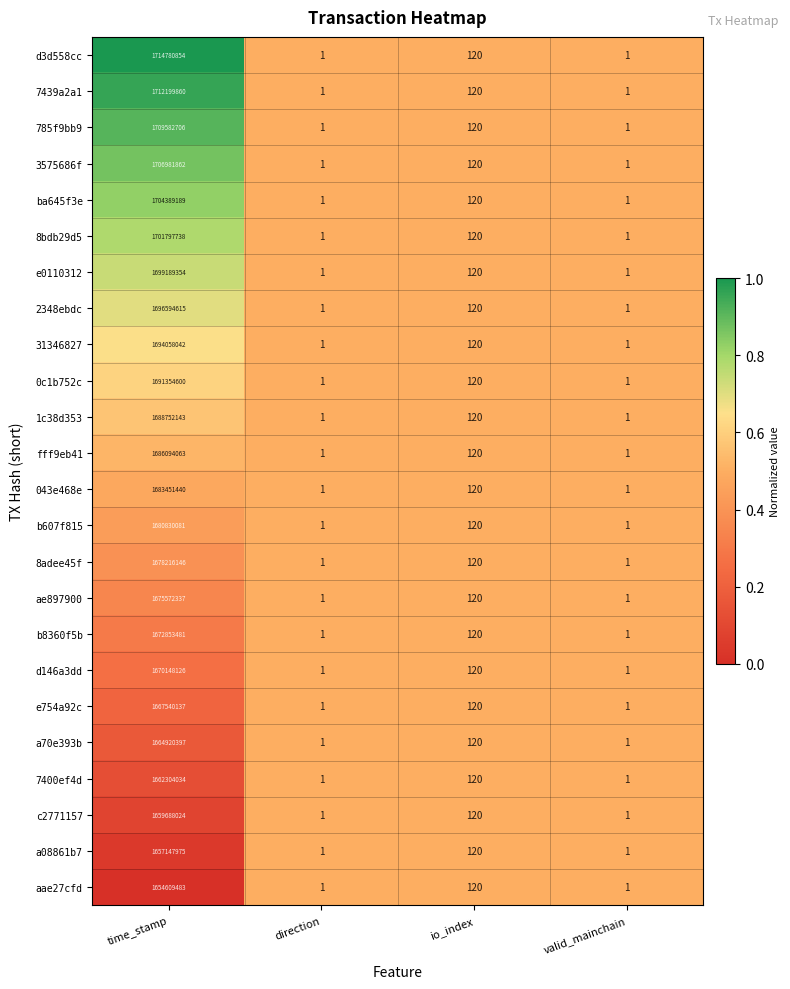

At which label is 8bdb29d5 closest to 850898869?

io_index